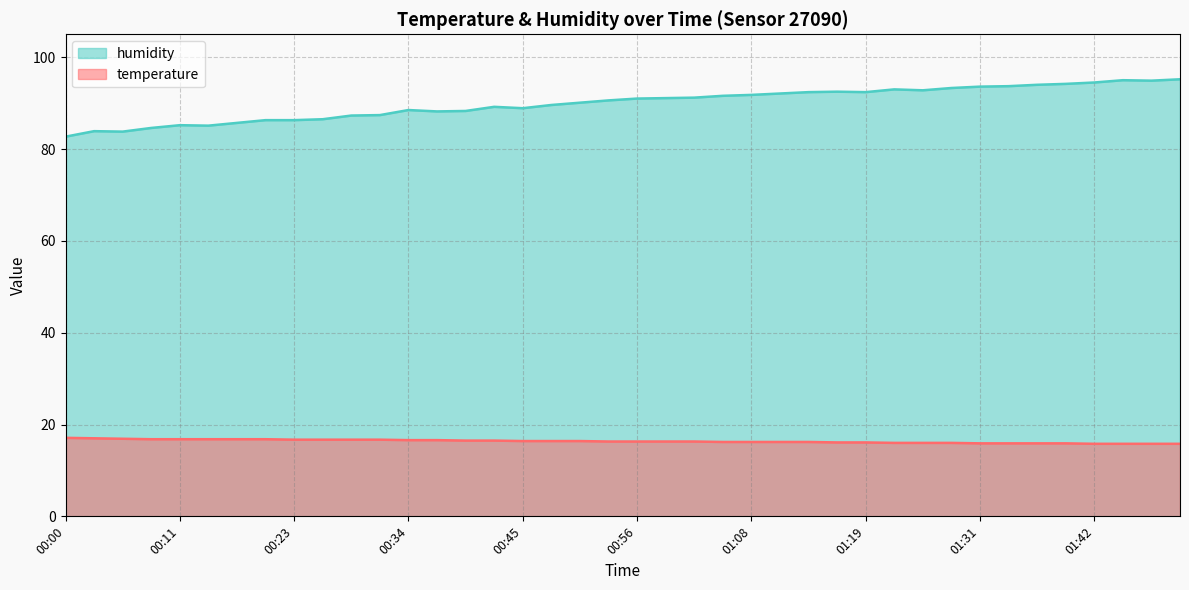

Which series has the largest range (max minus min)?

humidity